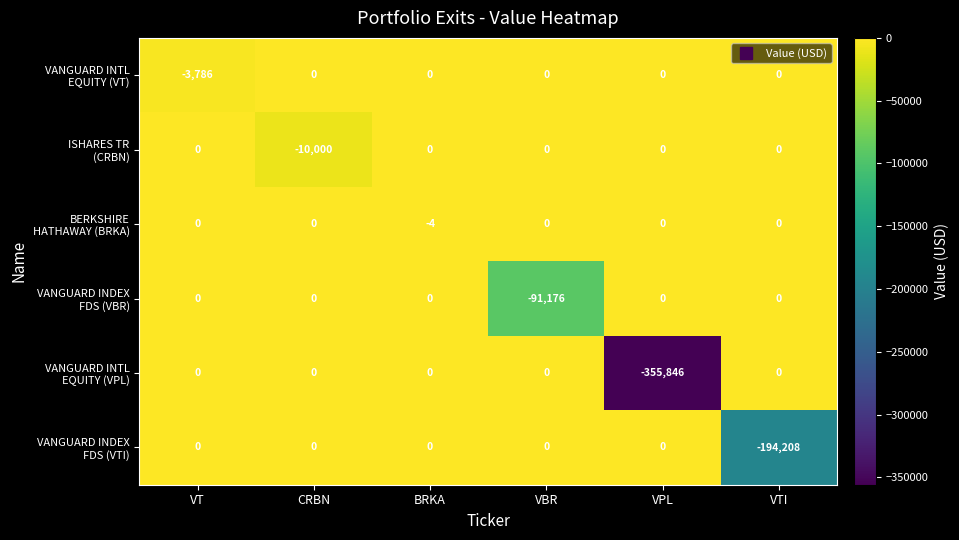

Which category has the lowest value across all series?

VPL